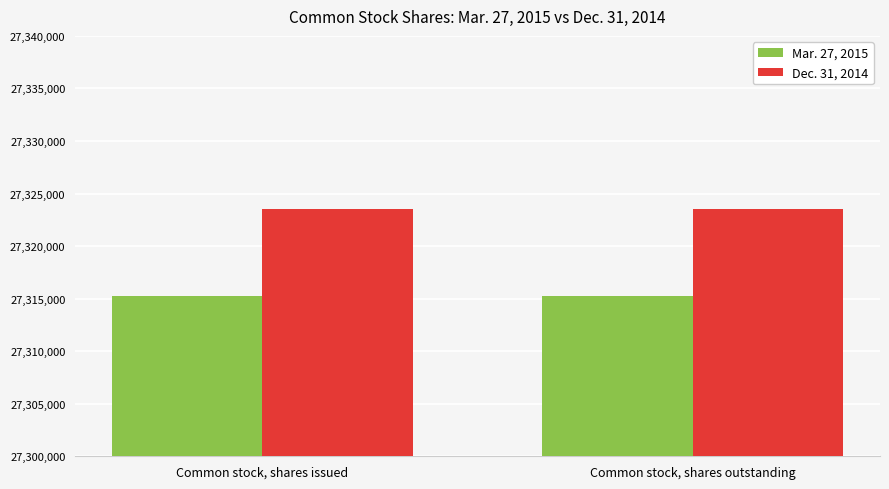

The value of Mar. 27, 2015 at Common stock, shares outstanding is 27315258. True or false?

True